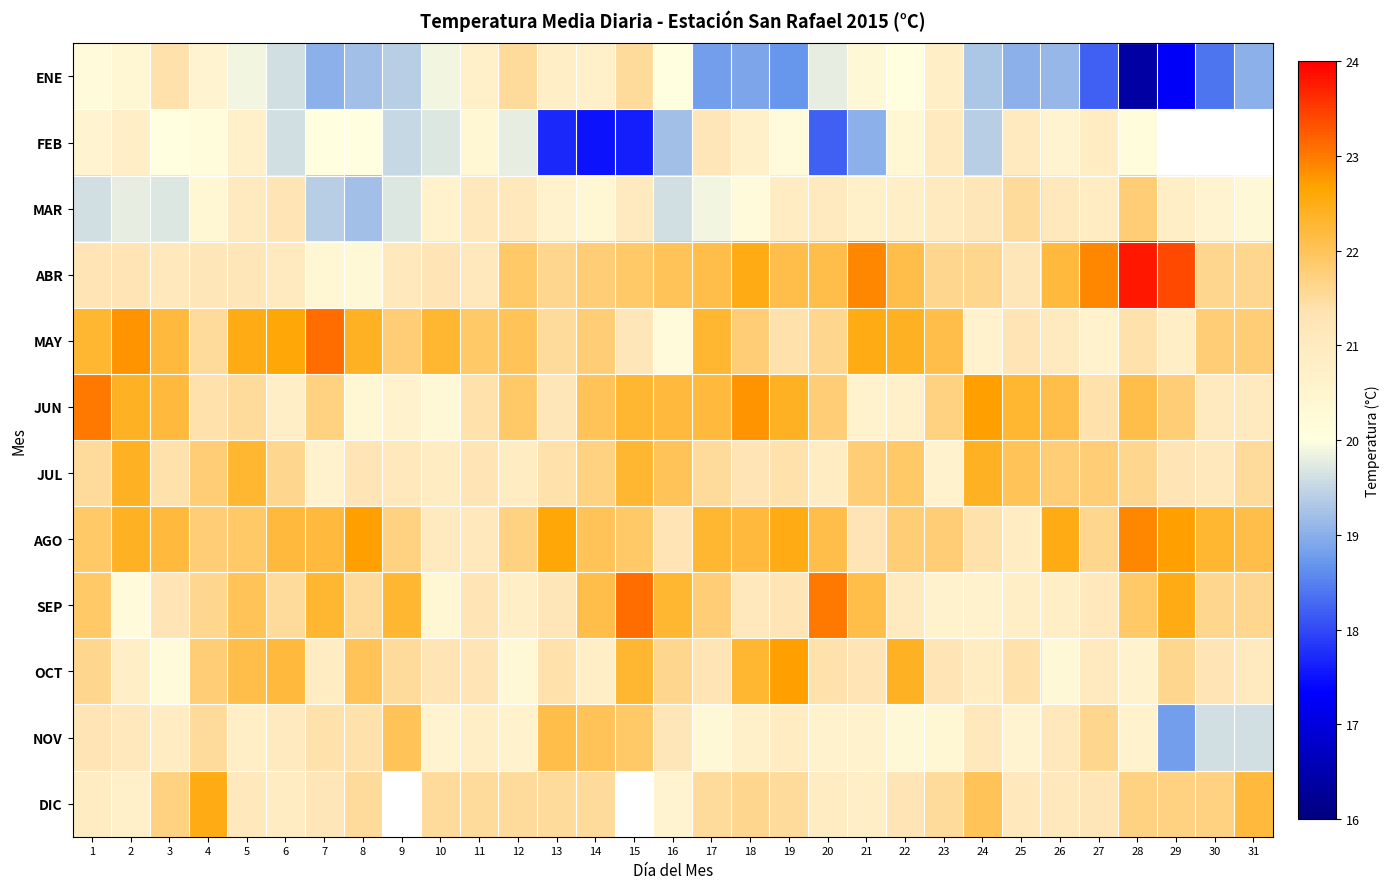

Which category has the lowest value in the MAR series?

8